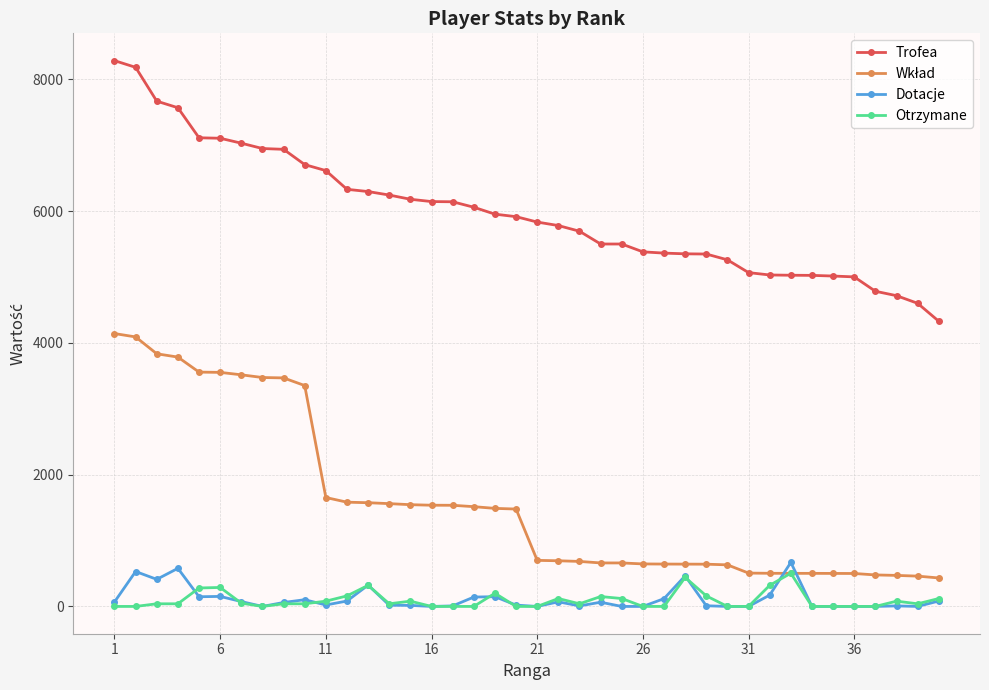

Which series has the largest total across all categories?

Trofea